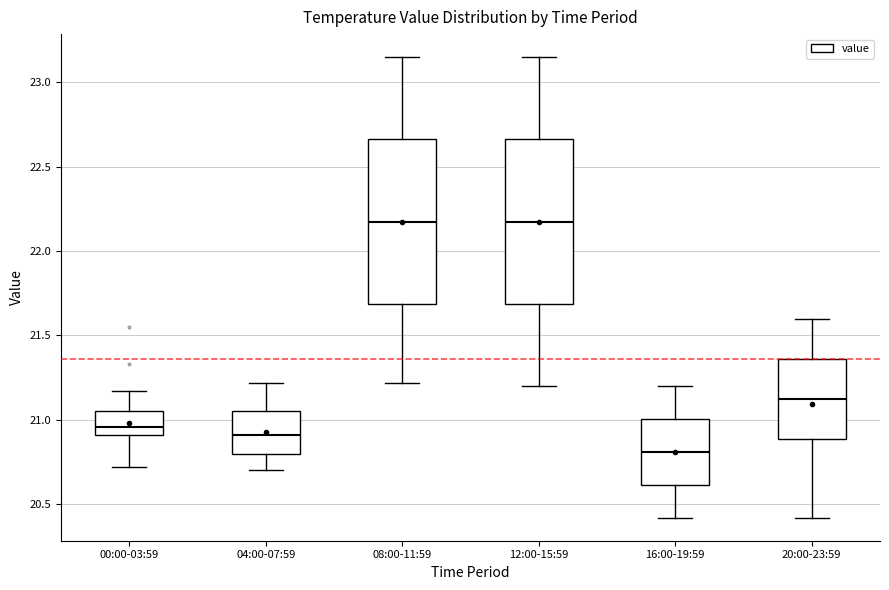

Where does the lower whisker of the box for 16:00-19:59 end on the y-axis? The values are not printed on the chart, so give them approximately, as read against the axis.

20.40